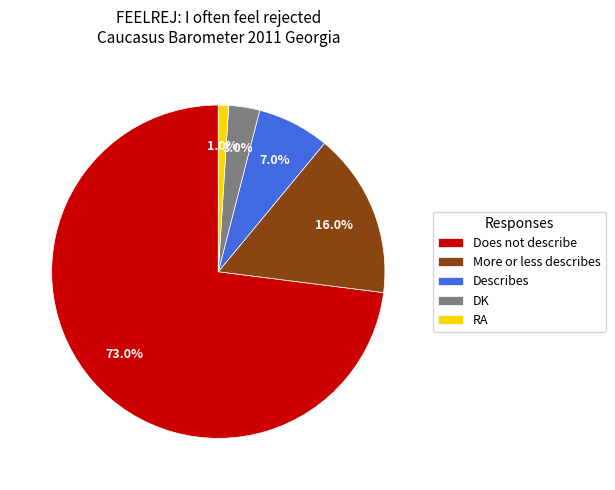

Between Describes and RA, which is larger?

Describes